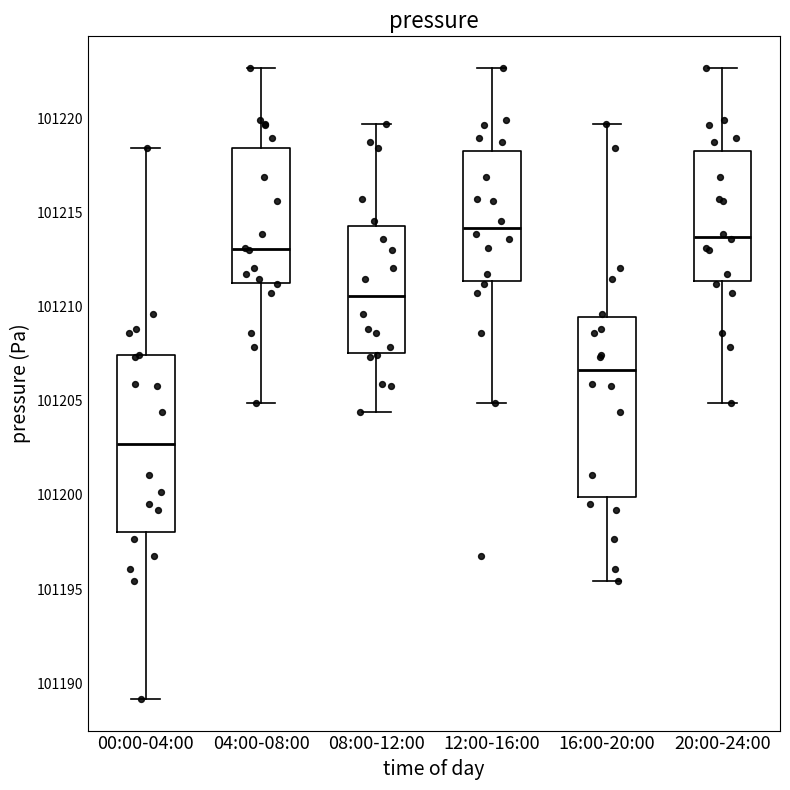

Where does the upper whisker of the box for 20:00-24:00 end on the y-axis? The values are not printed on the chart, so give them approximately, as read against the axis.

101222.5